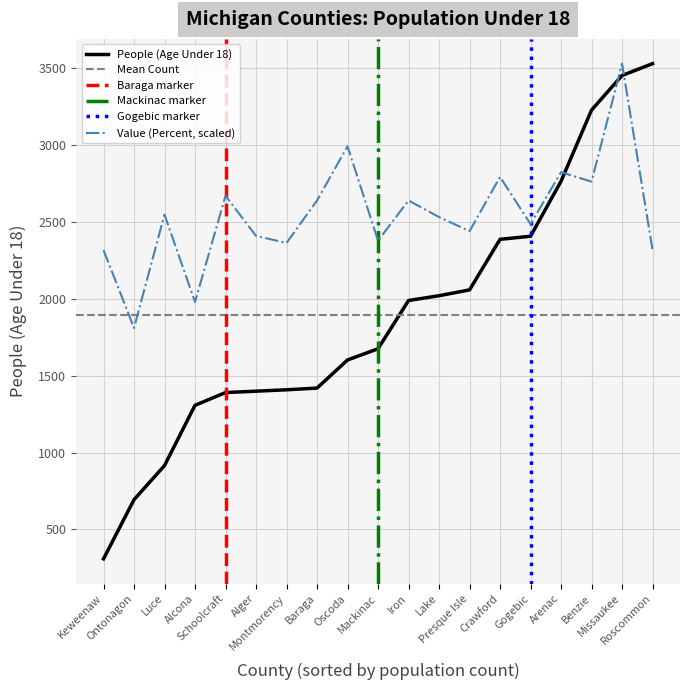

Is this an area chart (filled region under the line)?

No